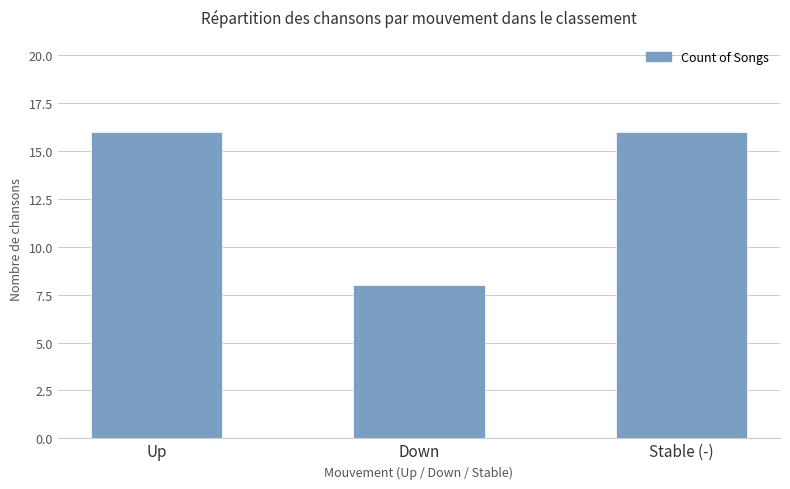

Reading right to left, extract all data points from this chart.

Stable (-)=16	Down=8	Up=16